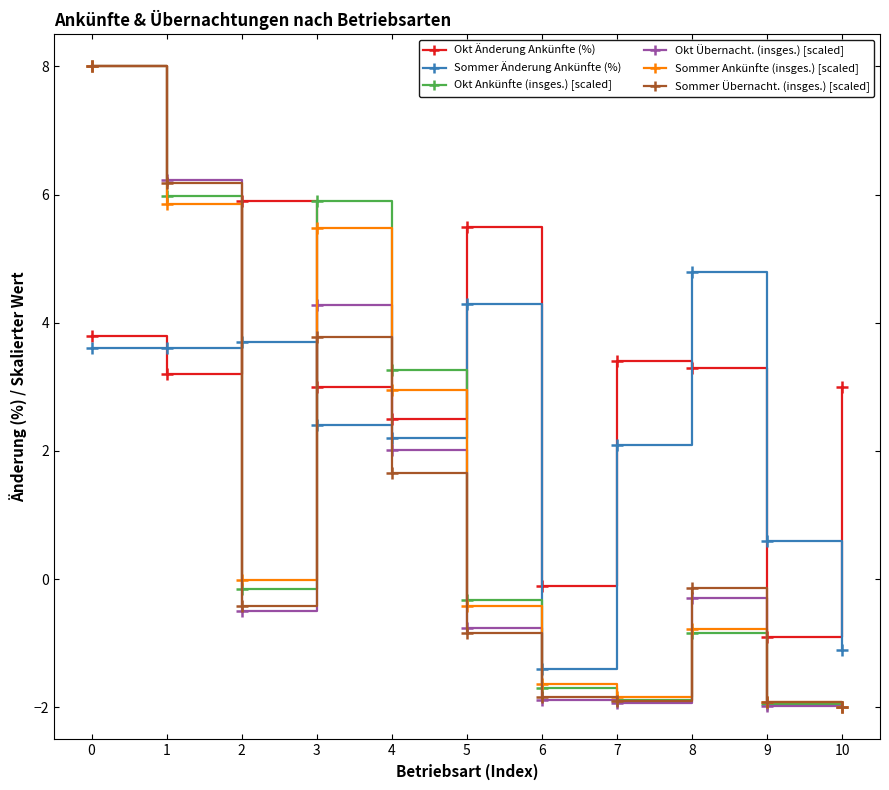

Between 0 and 3, which series saw the biggest shift?

Sommer Übernacht. (insges.) [scaled]